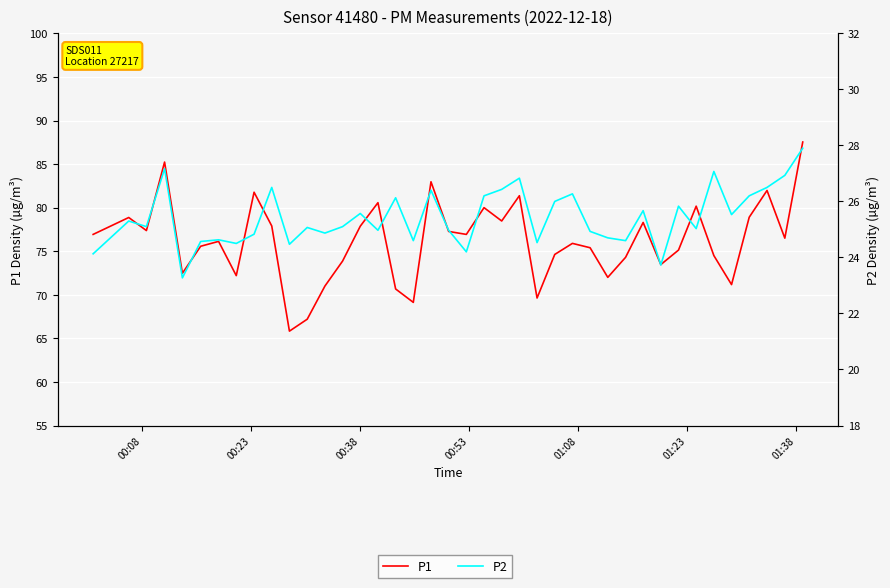

True or false: P1 and P2 cross at least once.

False